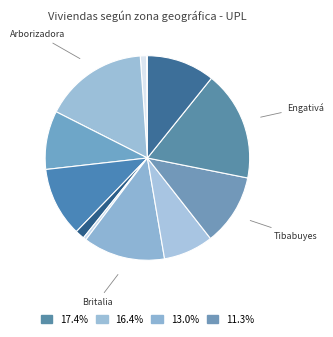

Is there any slice that represents more than half of the pie?

No